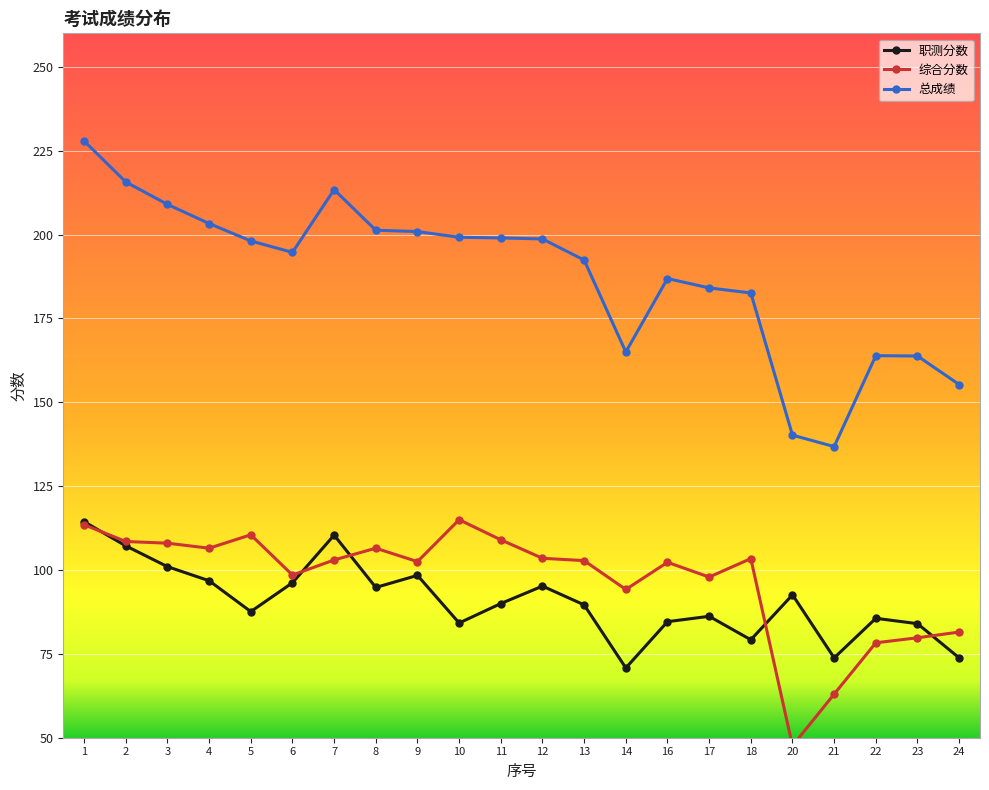

True or false: 总成绩 and 综合分数 intersect in this chart.

False